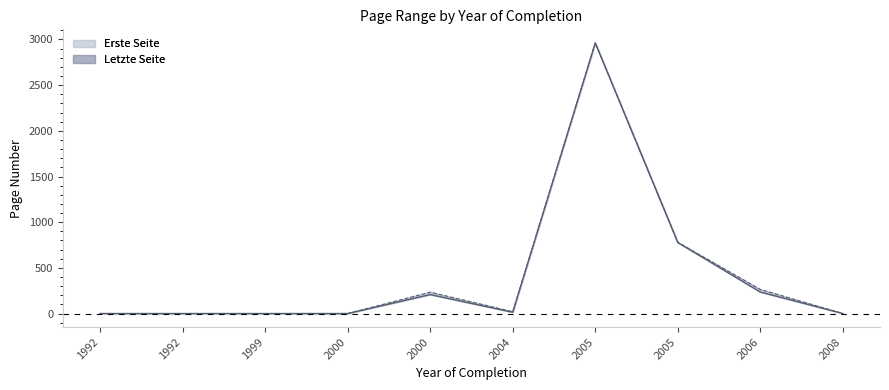

At which label does Erste Seite line reach its peak?

2005